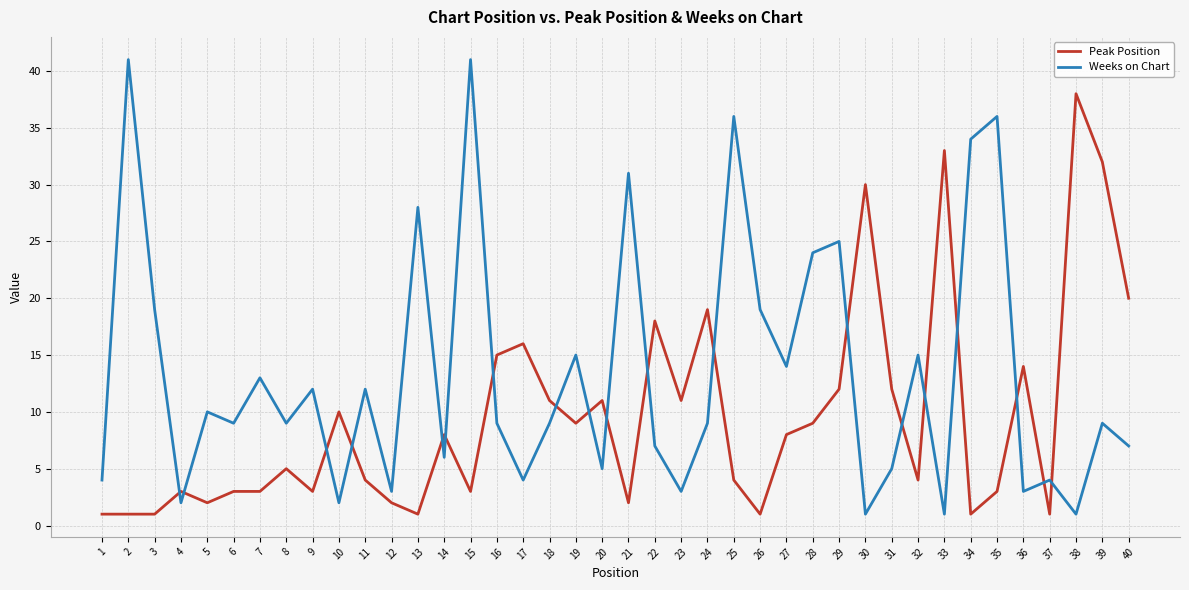

List the series in order of their overall mean, highest first.

Weeks on Chart, Peak Position